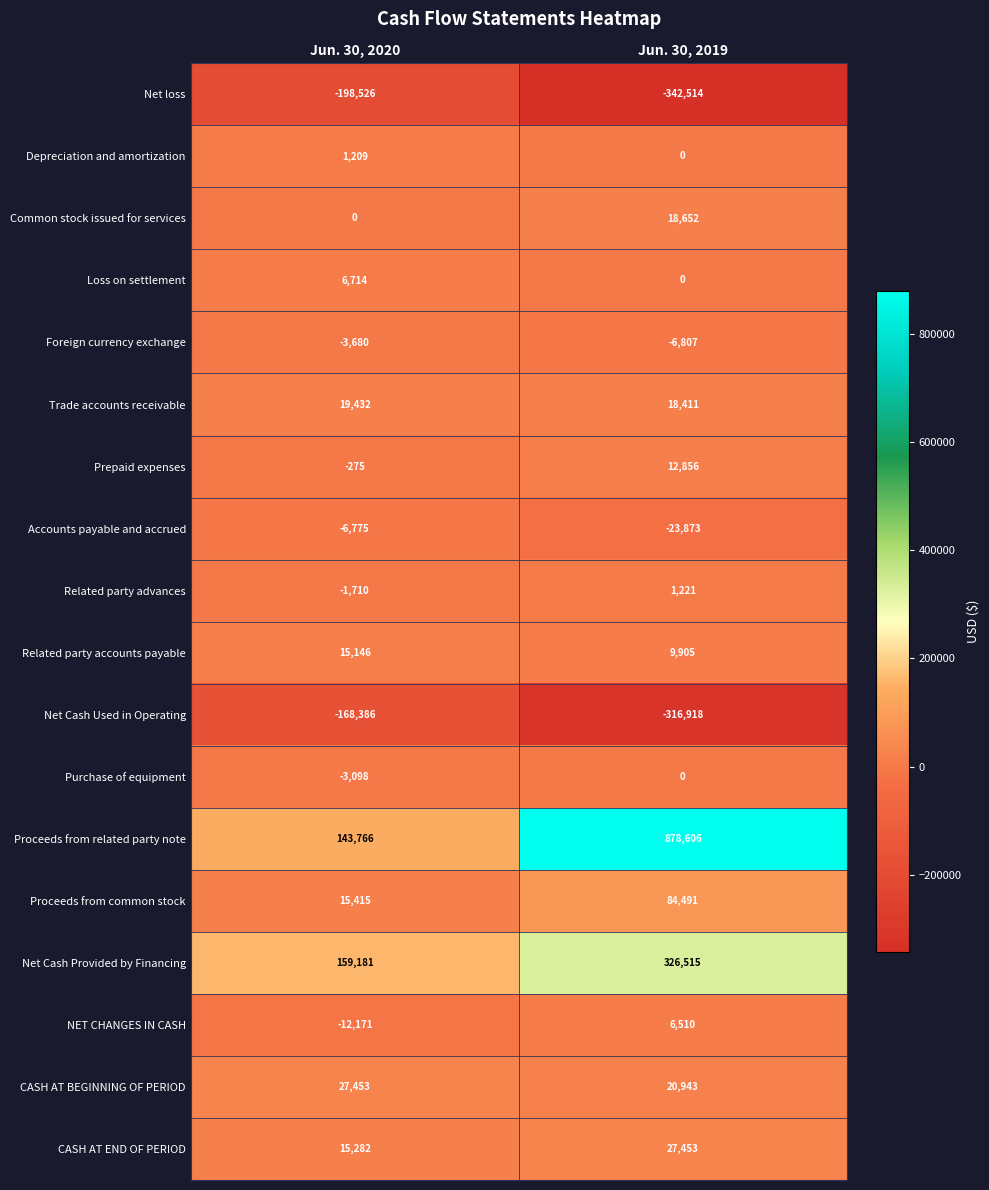

What is the approximate value of Net loss at Jun. 30, 2020?

-198526